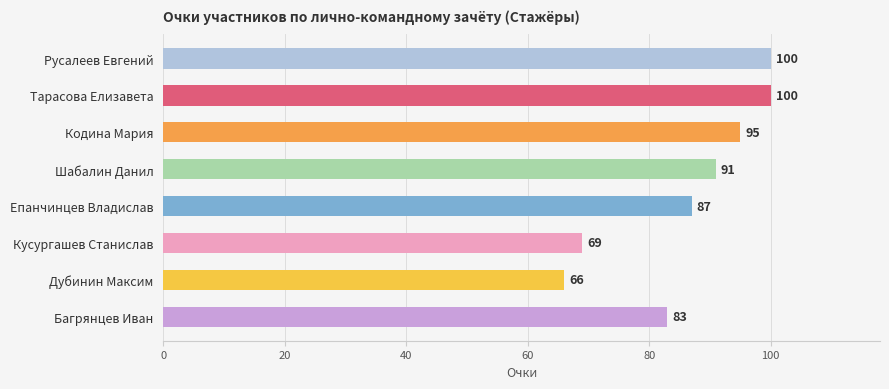

At which label does the data first exceed 69?

Русалеев Евгений